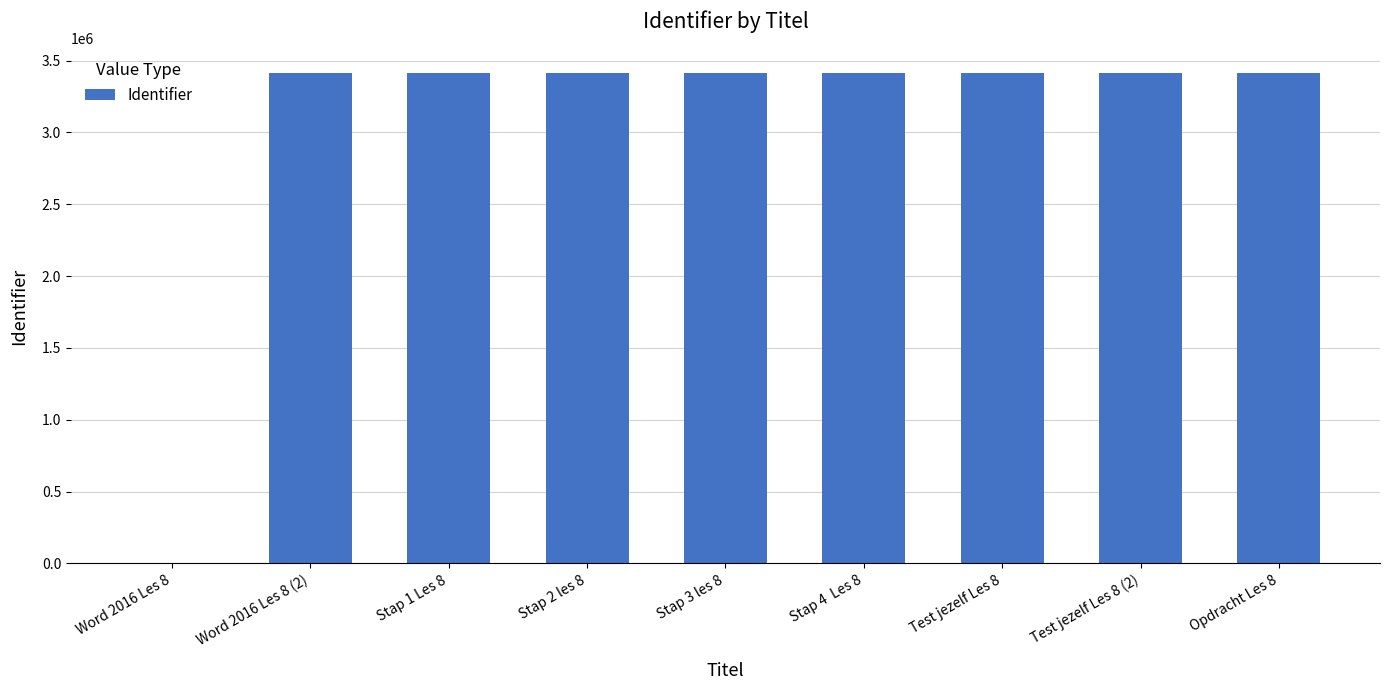

The value at Stap 4  Les 8 is 5967837. True or false?

False